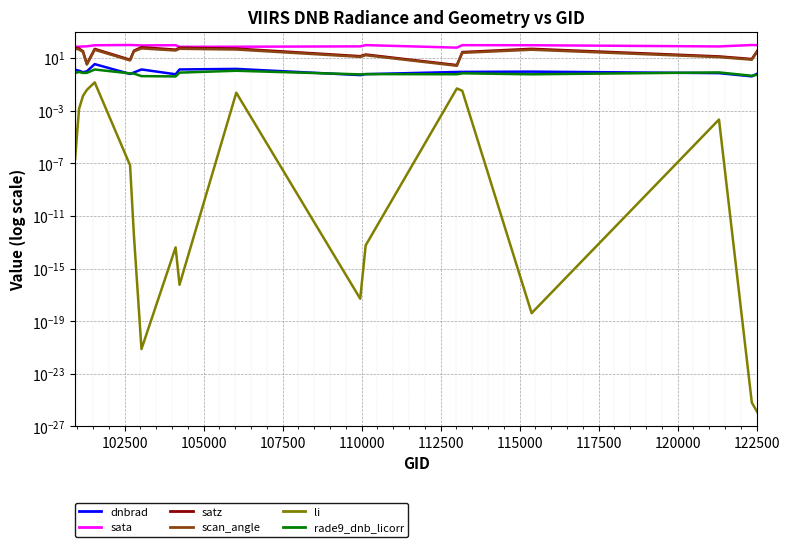

Which series has the largest range (max minus min)?

satz